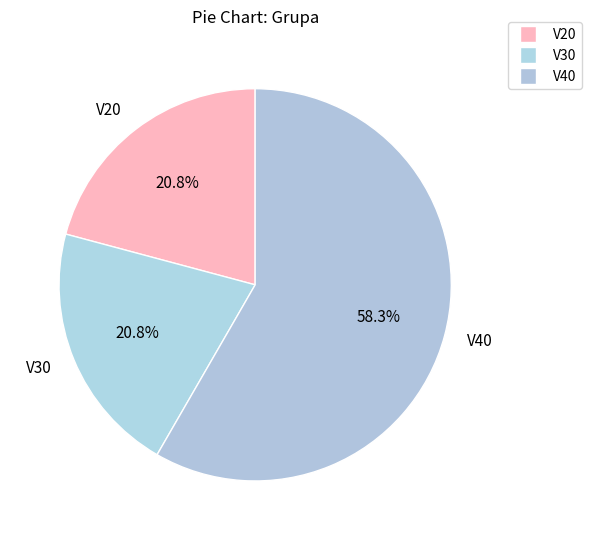

What is the majority slice?

V40